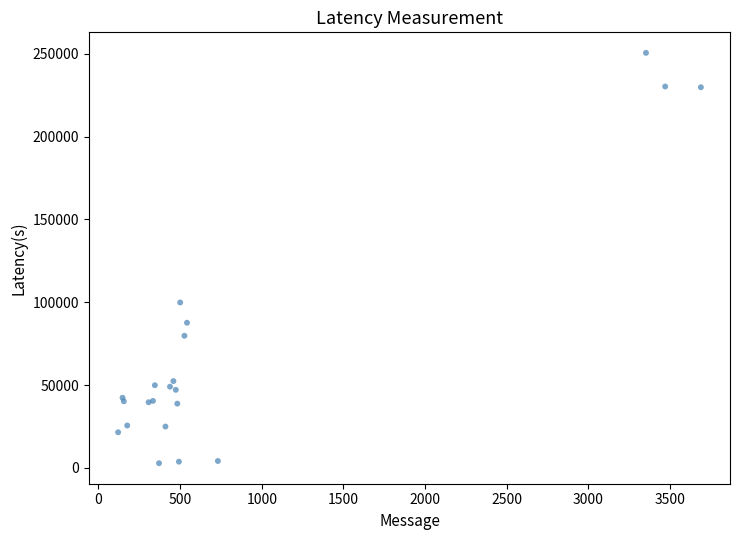

What Y value in the scatter plot is closest to 126688?

99845.5